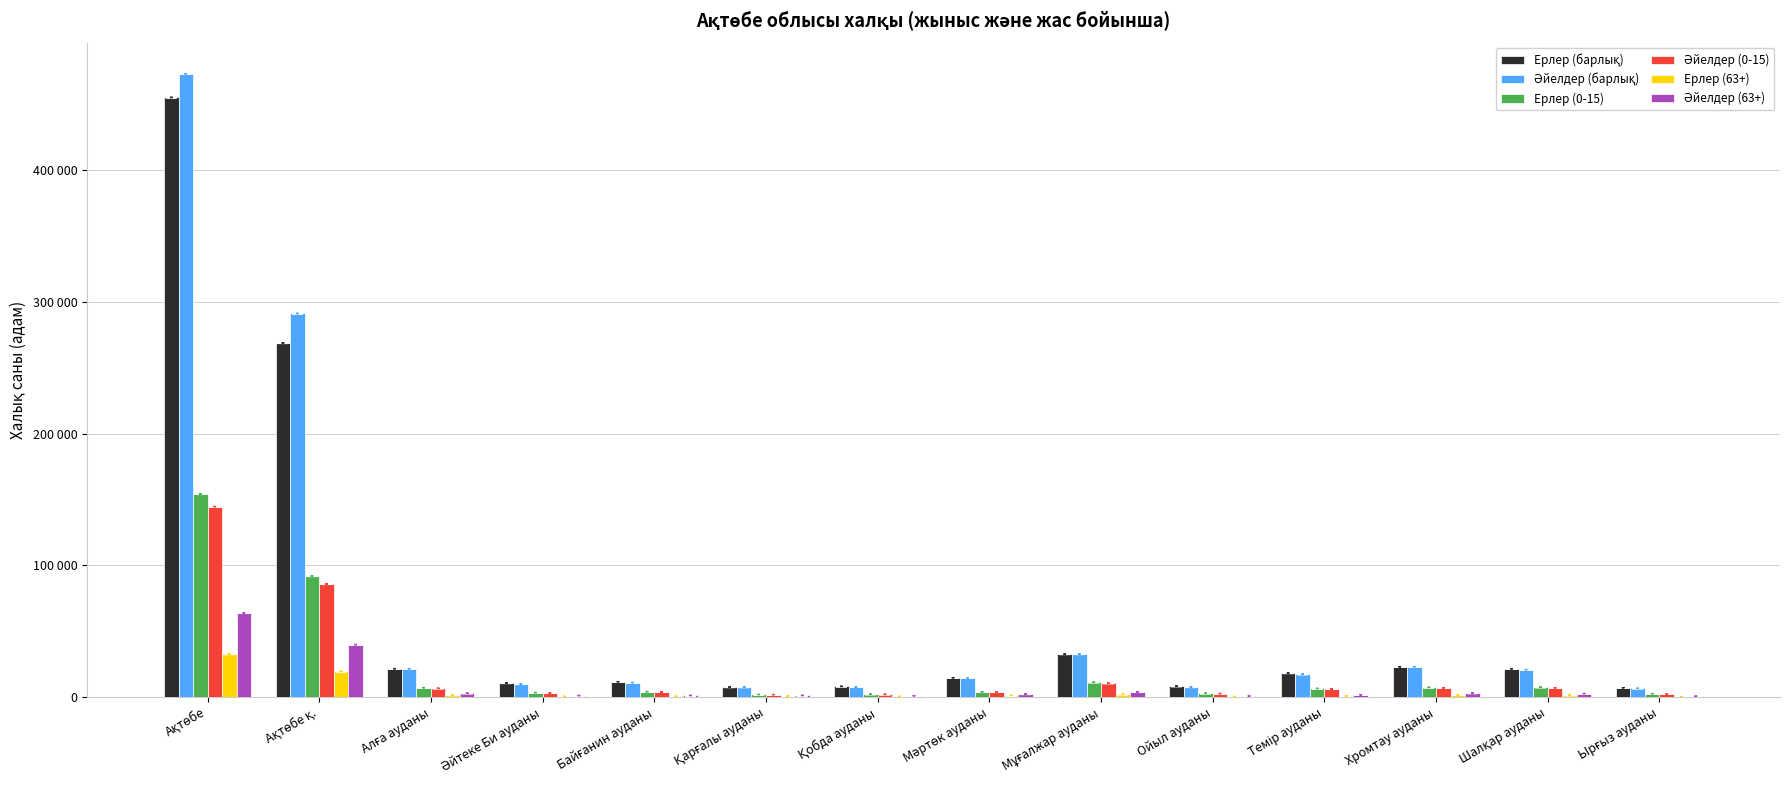

Does the chart contain stacked bars?

No